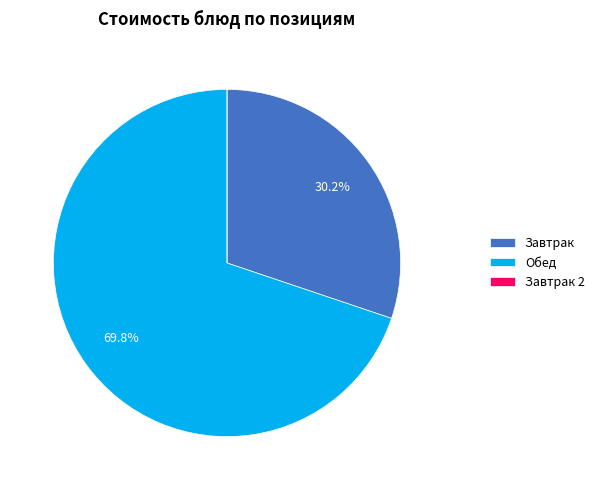

What portion of the pie excludes Обед?

30.2%